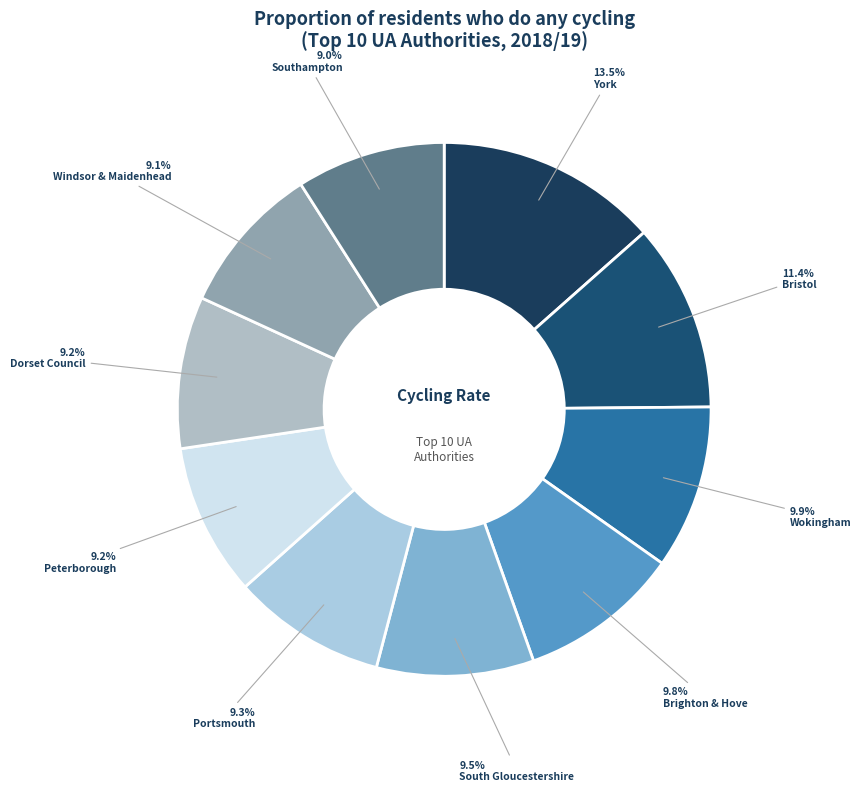

Is it true that Wokingham is 25% of the pie?

False